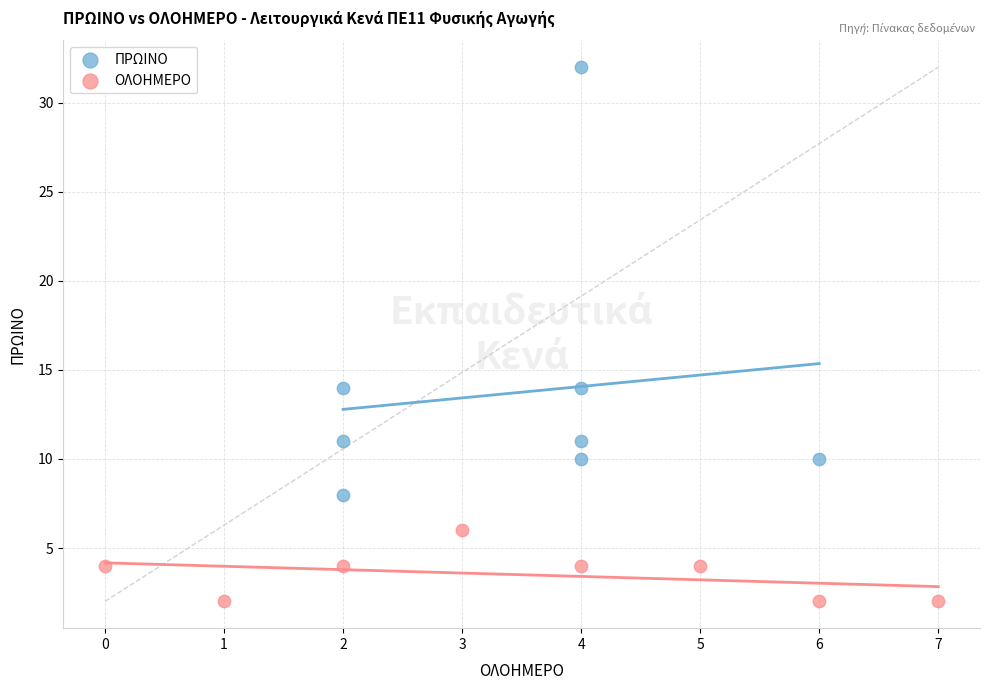

Which series contains the lowest Y value?

ΟΛΟΗΜΕΡΟ